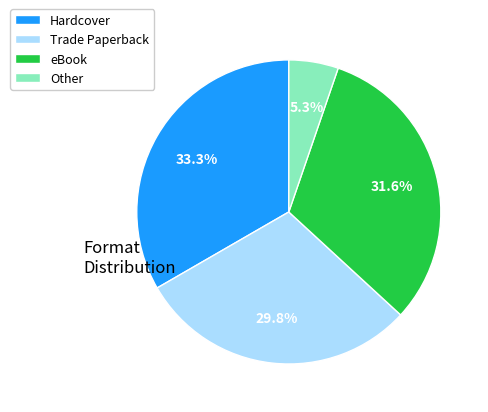

Which category has the smallest portion of the pie?

Other